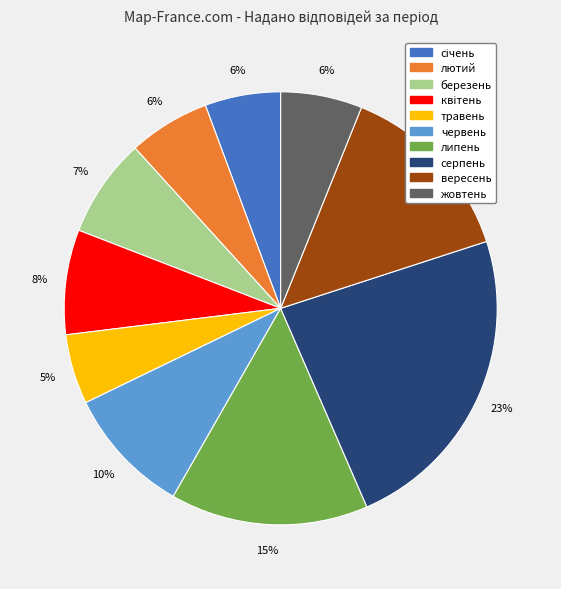

To the nearest percent, what portion does травень represent?

5%